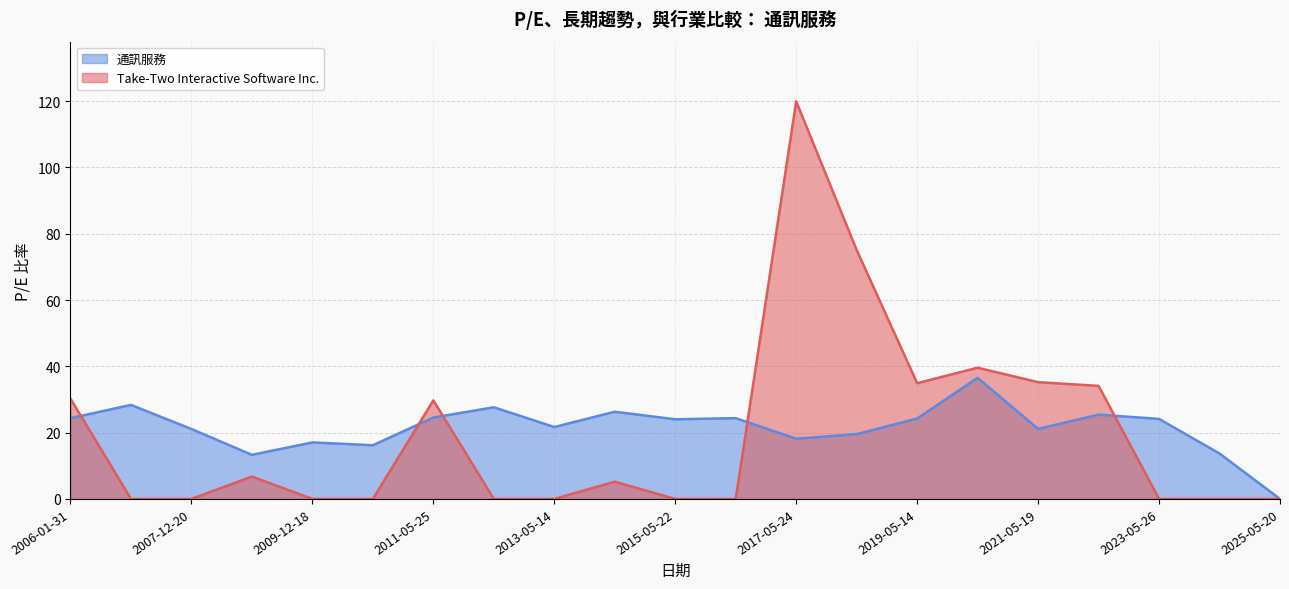

The 通訊服務 series shows 42.6 at 2014-05-14. True or false?

False